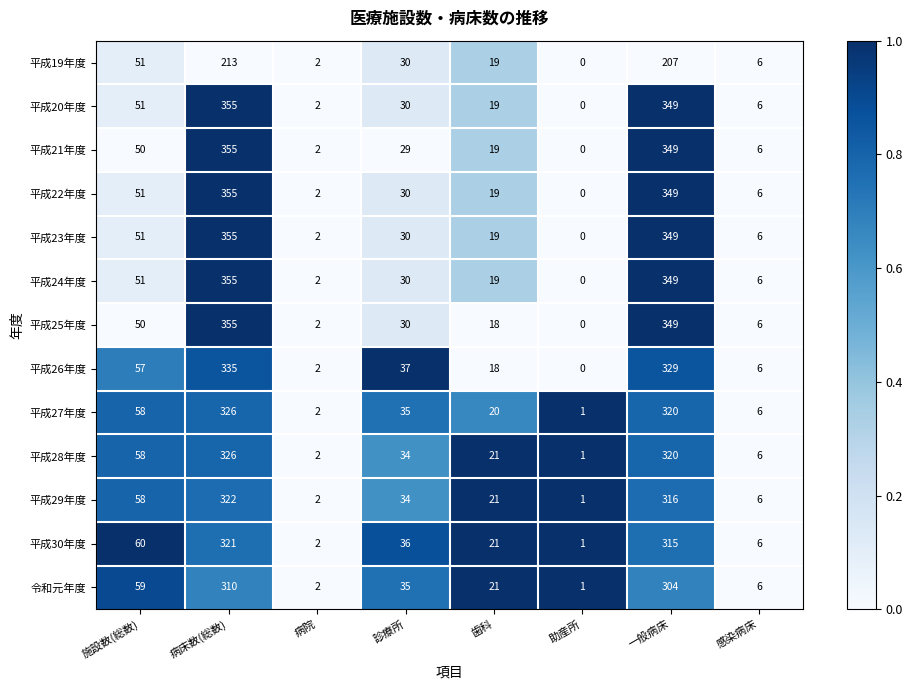

True or false: 平成20年度 has a value of -140 at 助産所.

False